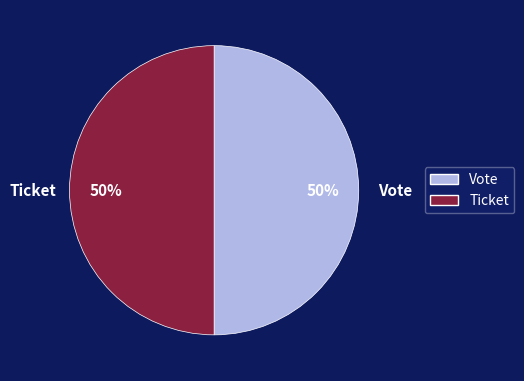

Approximately how many times larger is the value at Vote compared to Ticket?

1.0